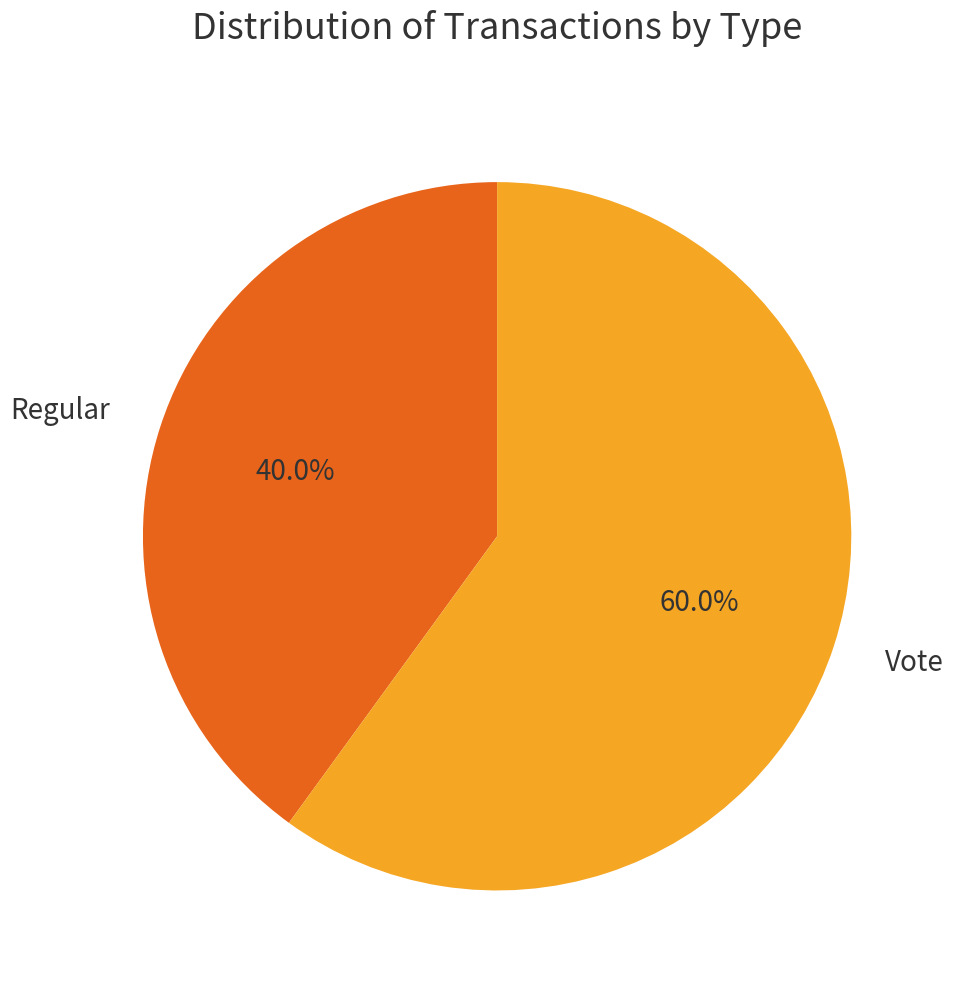

What is the total percentage of Regular and Vote?

100.0%